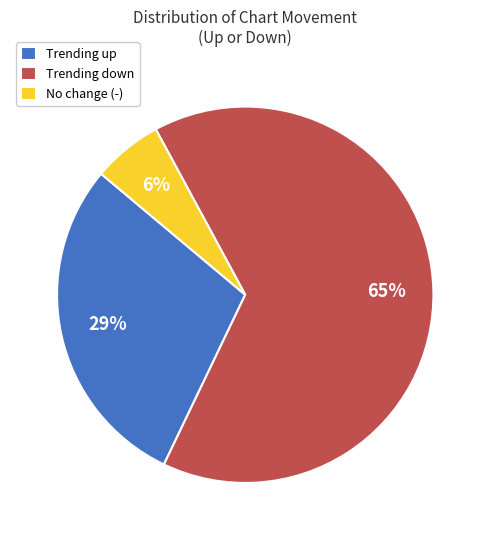

To the nearest percent, what is the difference between the largest and smallest slice percentages?

59%